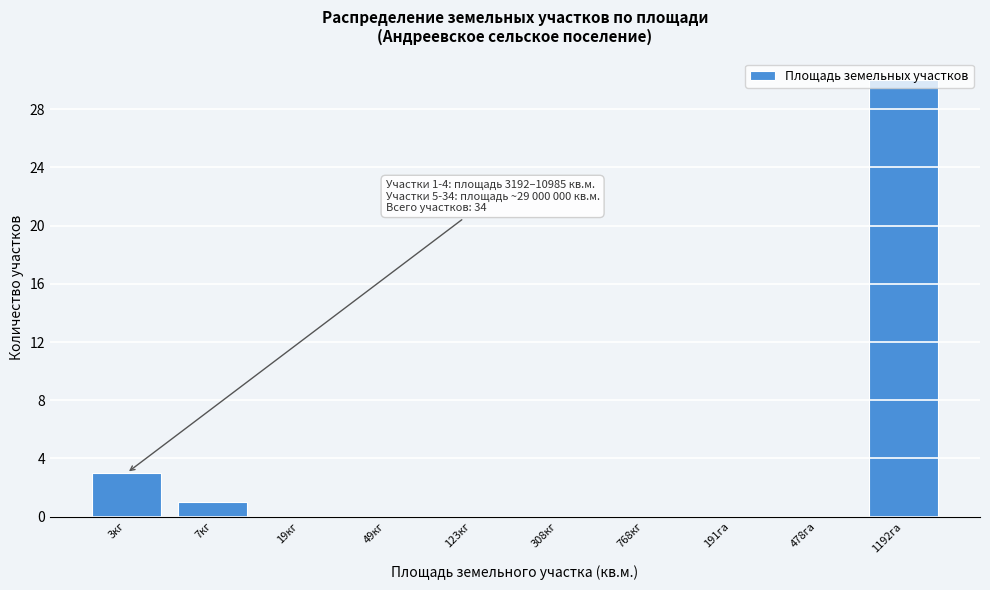

What is the sum of all values?

34